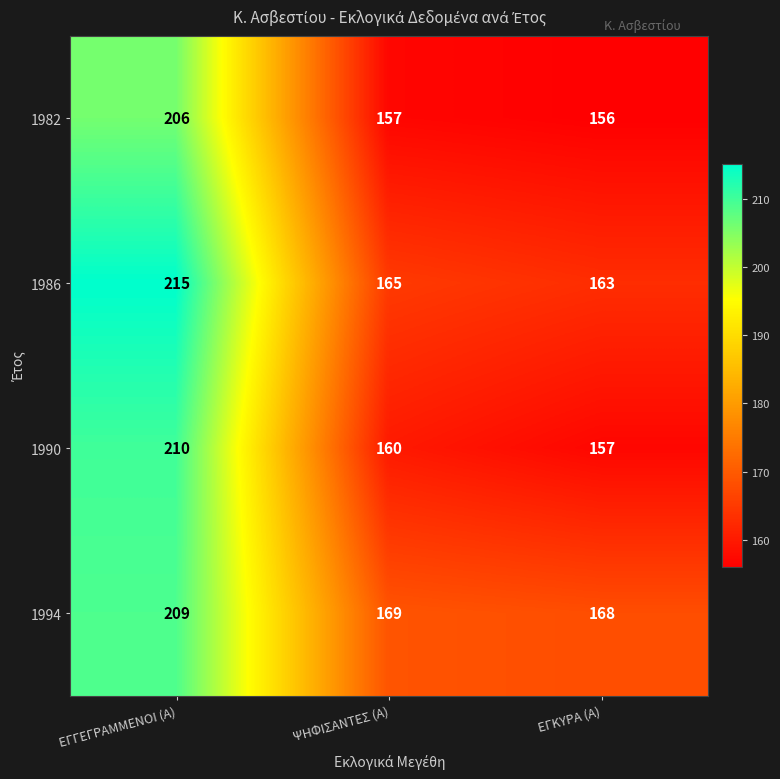

Count the number of data series in this chart.

4